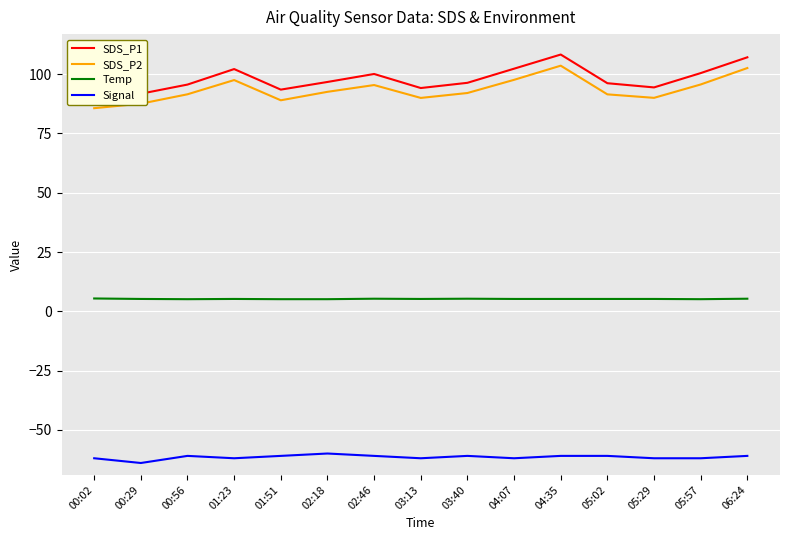

Reading left to right, list all the values displayed in this chart.

SDS_P1: 90.0	91.8	95.6	102.2	93.5	96.7	100.1	94.2	96.4	102.3	108.3	96.2	94.4	100.5	107.1
SDS_P2: 85.7	87.6	91.5	97.5	89.0	92.6	95.4	90.0	92.1	97.6	103.6	91.5	90.0	95.7	102.6
Temp: 5.4	5.2	5.1	5.2	5.1	5.1	5.3	5.2	5.3	5.2	5.2	5.2	5.2	5.1	5.3
Signal: -62.0	-64.0	-61.0	-62.0	-61.0	-60.0	-61.0	-62.0	-61.0	-62.0	-61.0	-61.0	-62.0	-62.0	-61.0